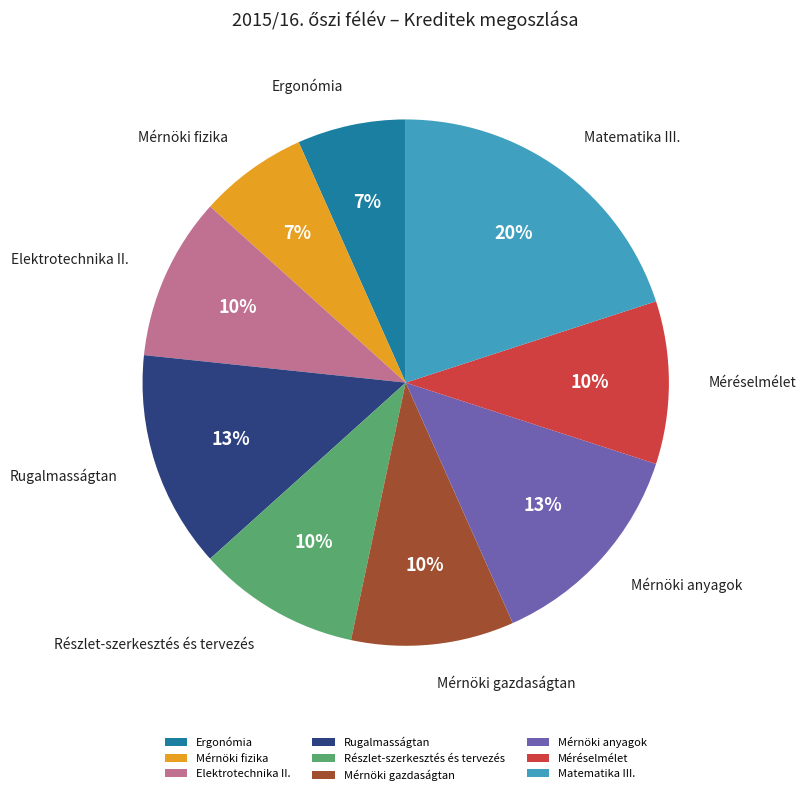

Count the number of slices in the pie.

9